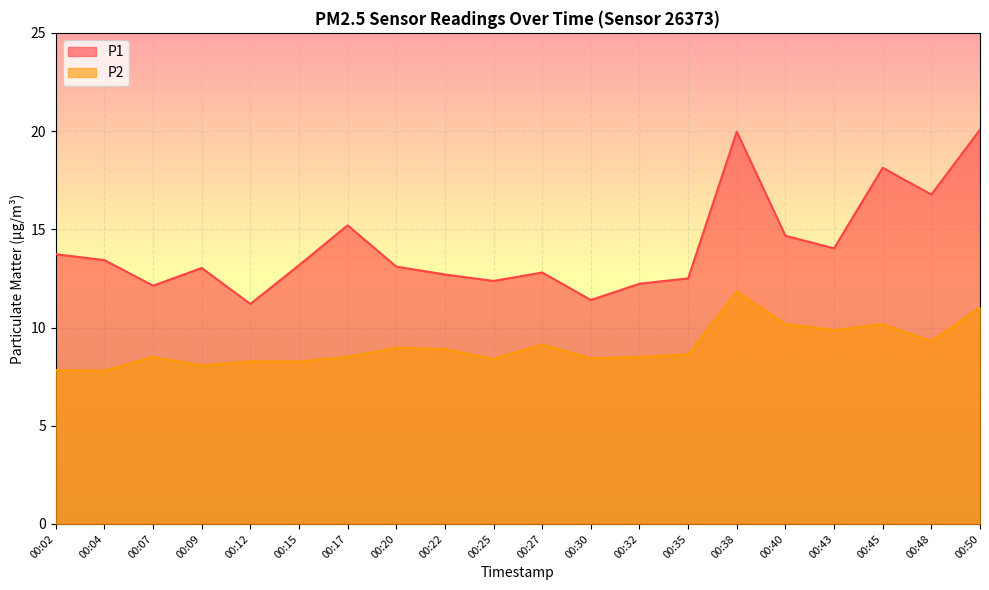

Which series changed the most between 00:09 and 00:12?

P1